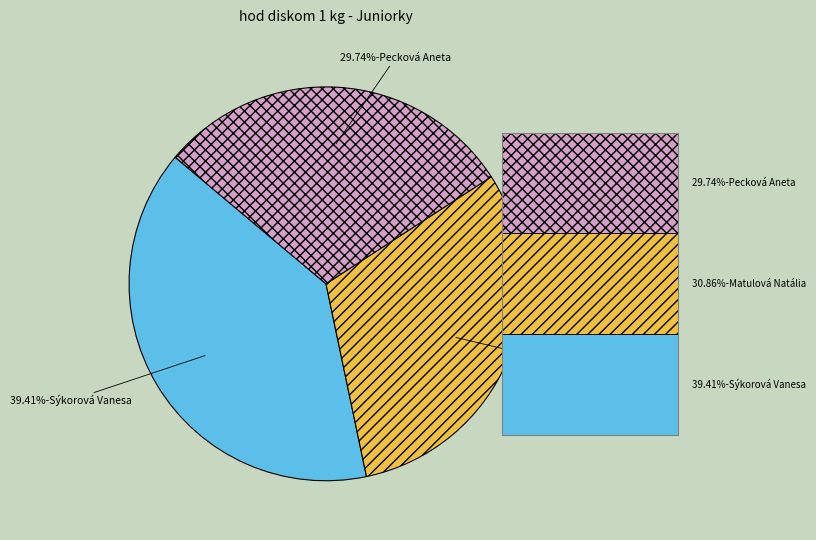

Does any single category account for the majority?

No